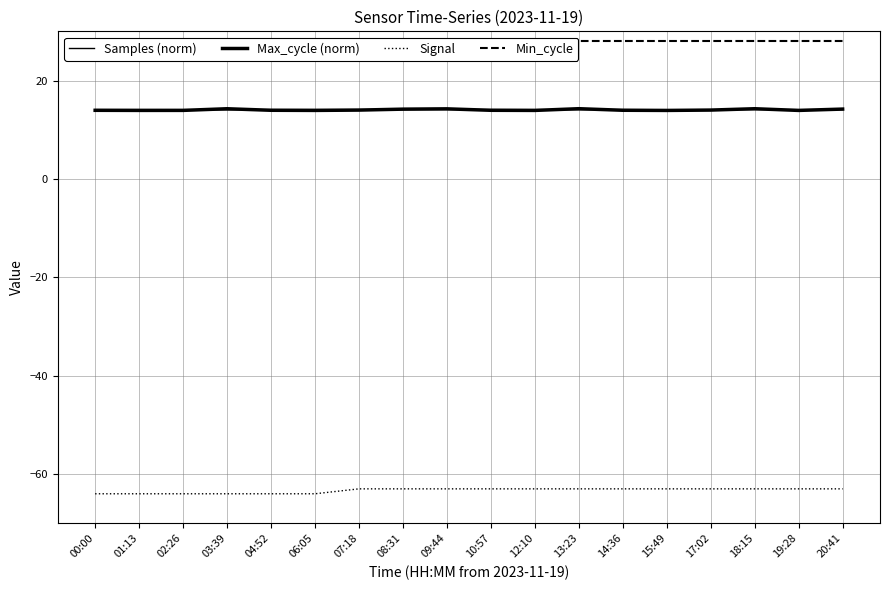

How many lines are shown in the chart?

4